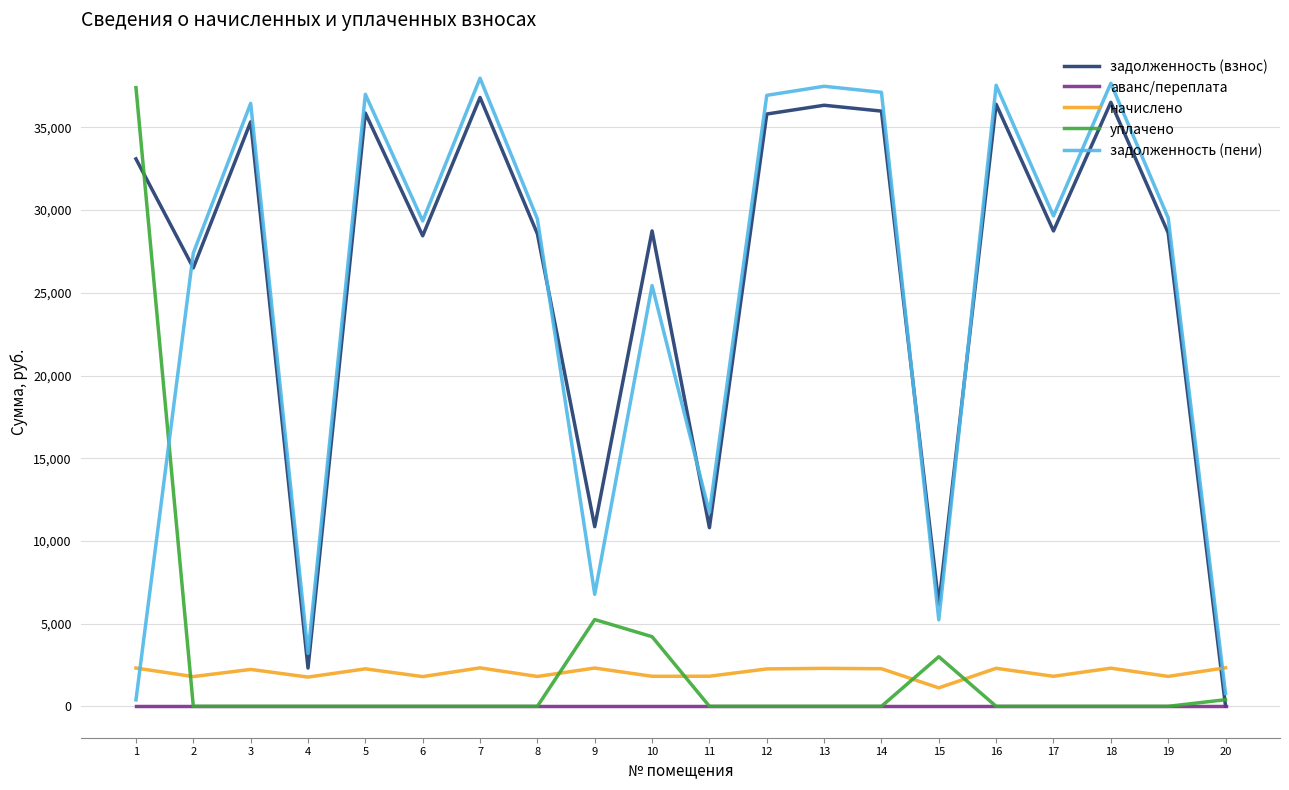

True or false: аванс/переплата and начислено intersect in this chart.

False